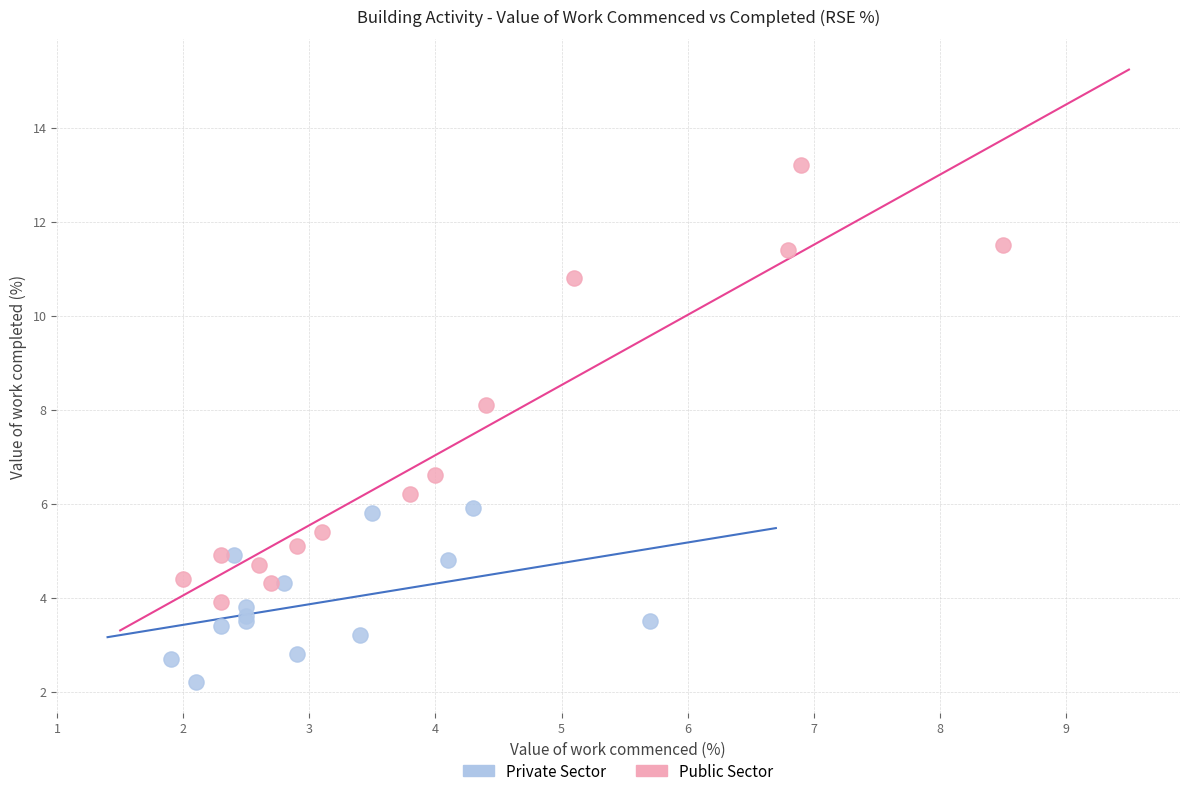

Which series contains the lowest Y value?

Private Sector